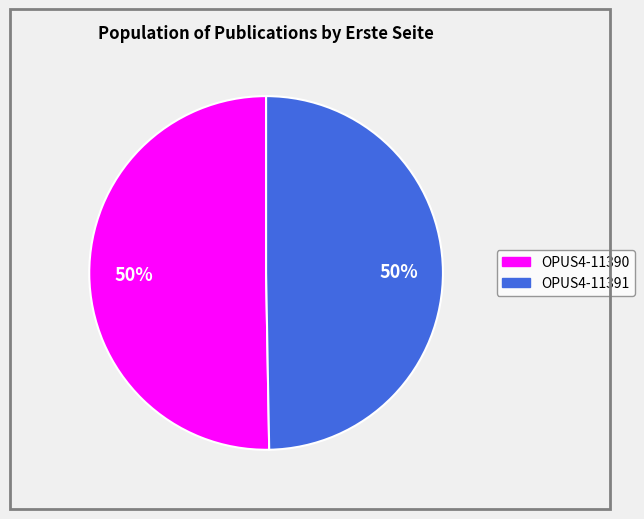

Approximately how many times larger is the value at OPUS4-11391 compared to OPUS4-11390?

1.0